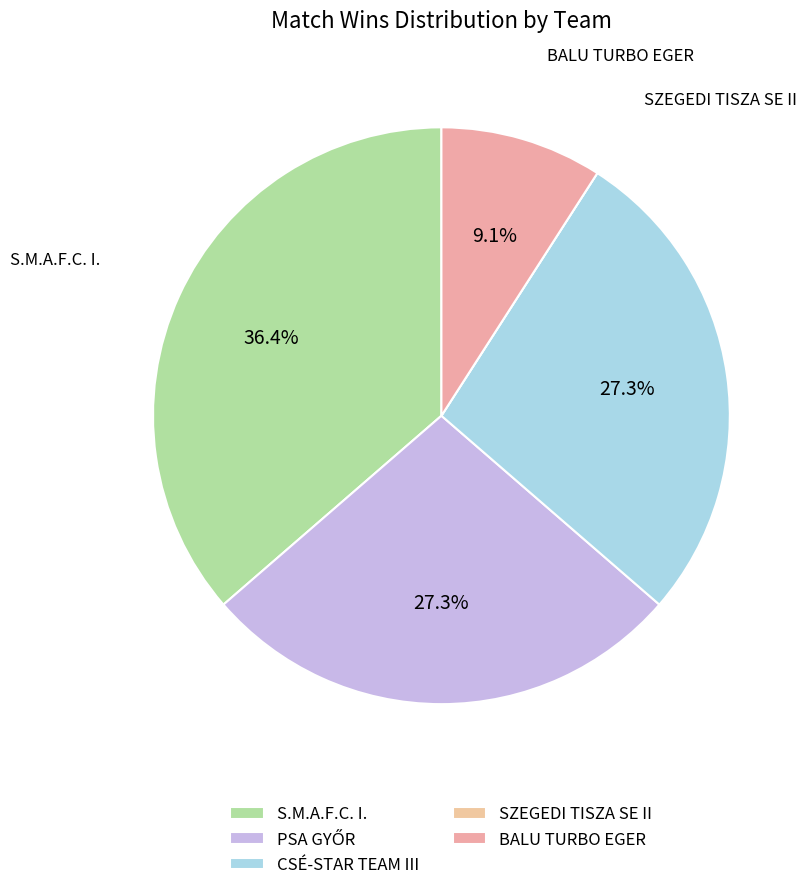

Which category has the biggest portion of the pie?

S.M.A.F.C. I.